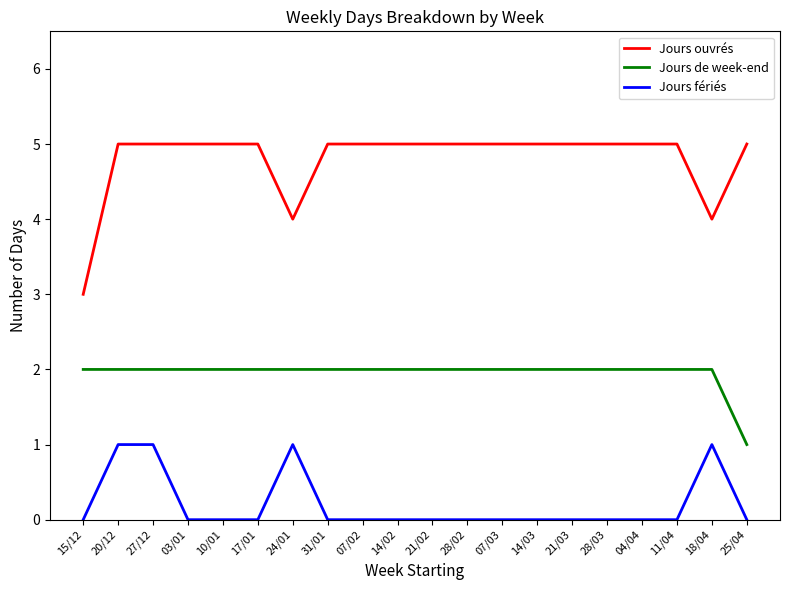

True or false: Jours ouvrés and Jours de week-end cross at least once.

False